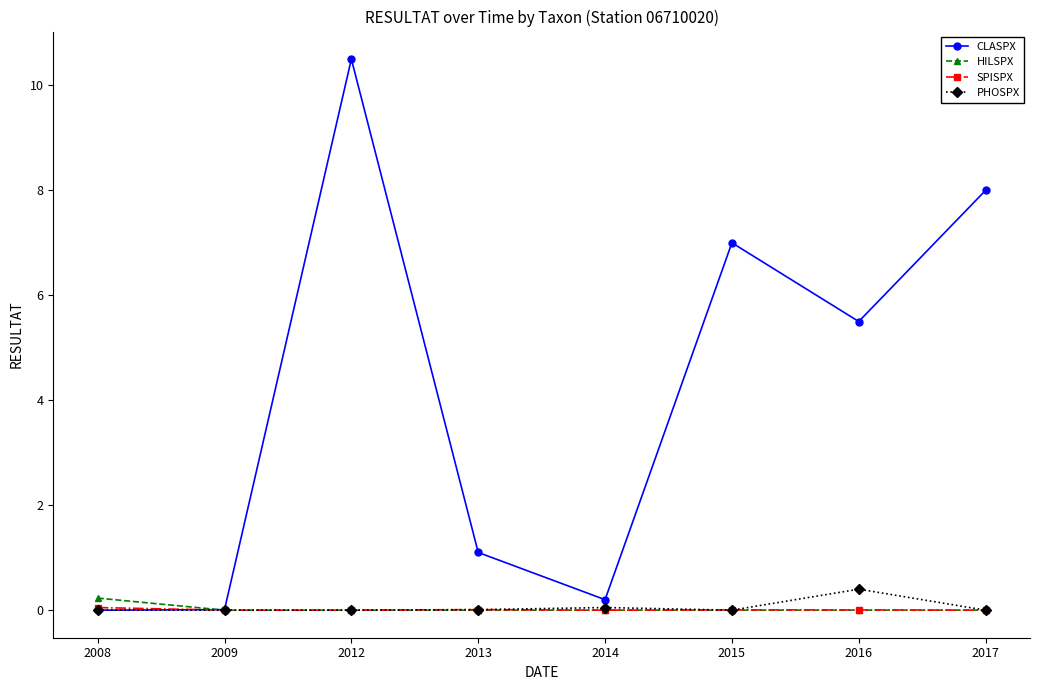

The value of HILSPX at 2014 is 0.0. True or false?

True